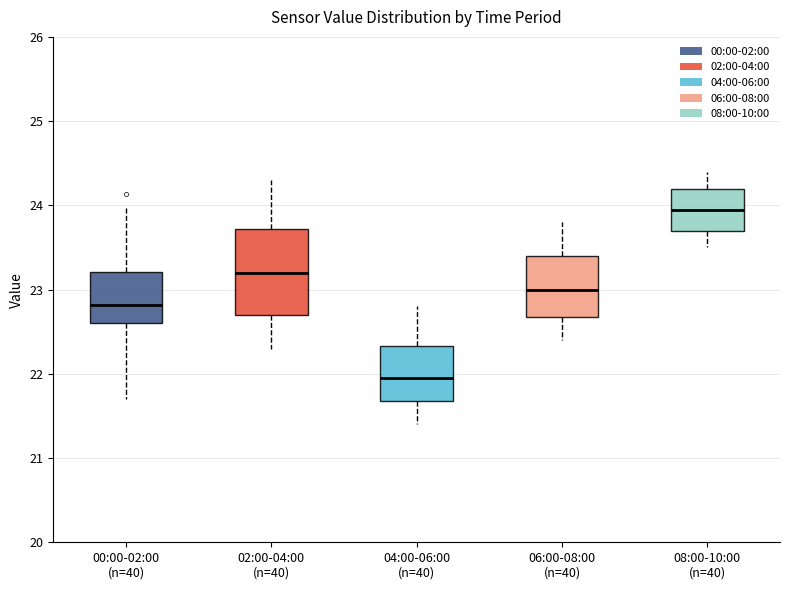

Which box's median line is the lowest?

04:00-06:00 (n=40)